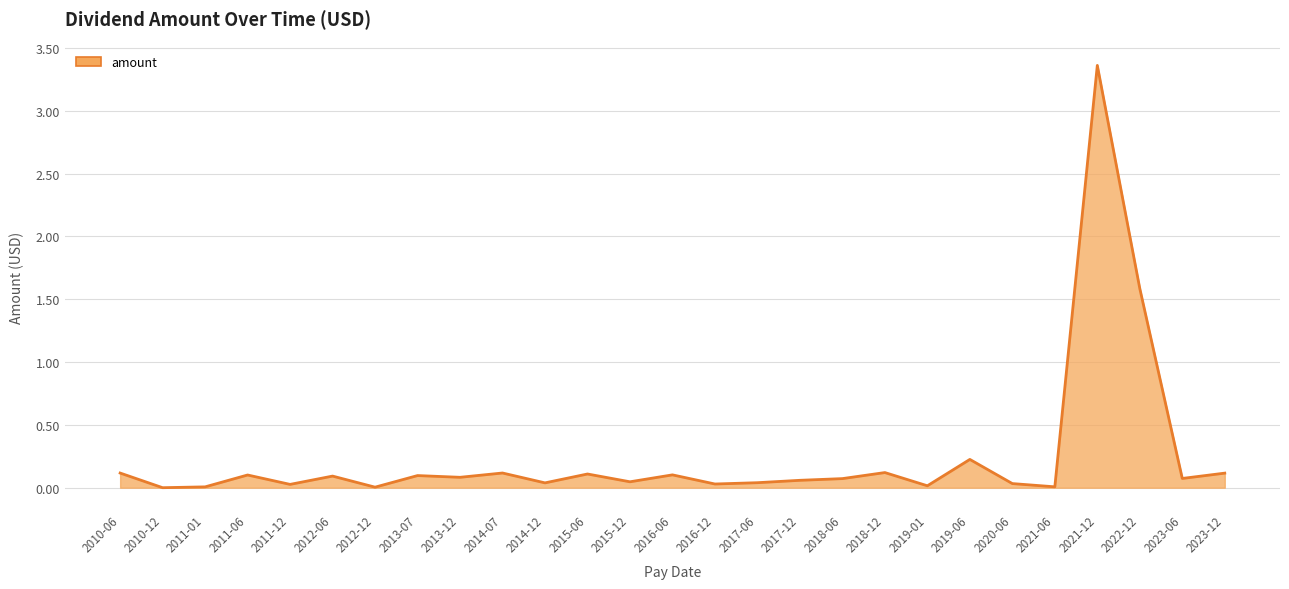

At which category does the chart reach its peak across all series?

2021-12